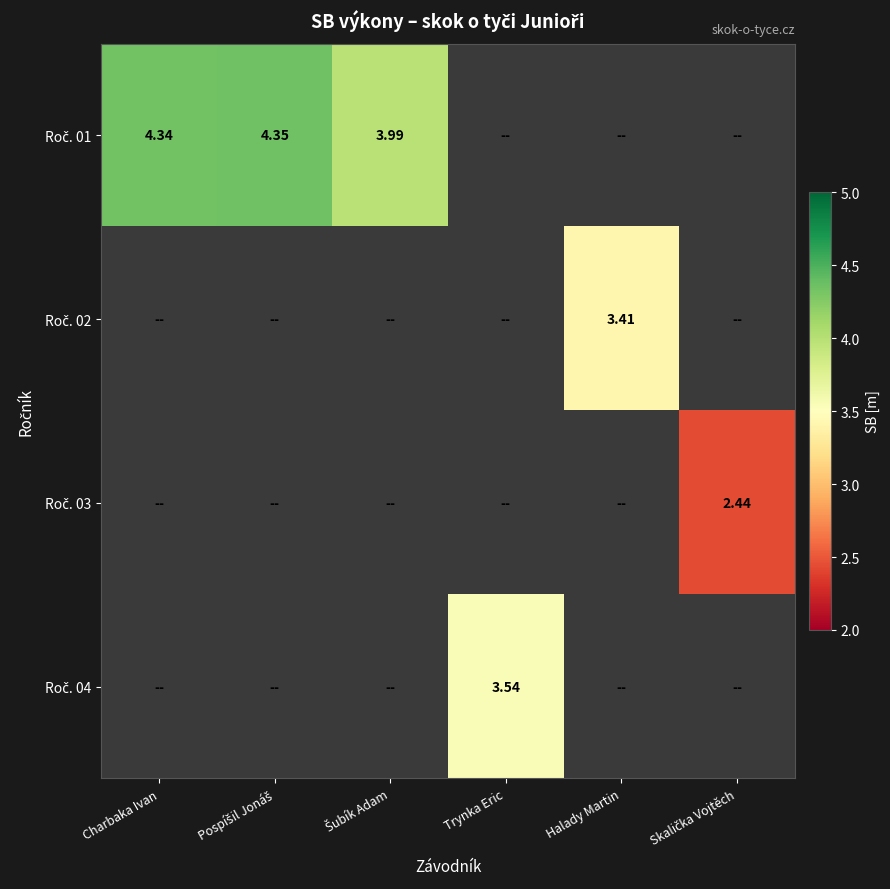

Which label corresponds to the smallest value in the chart?

Skalička Vojtěch